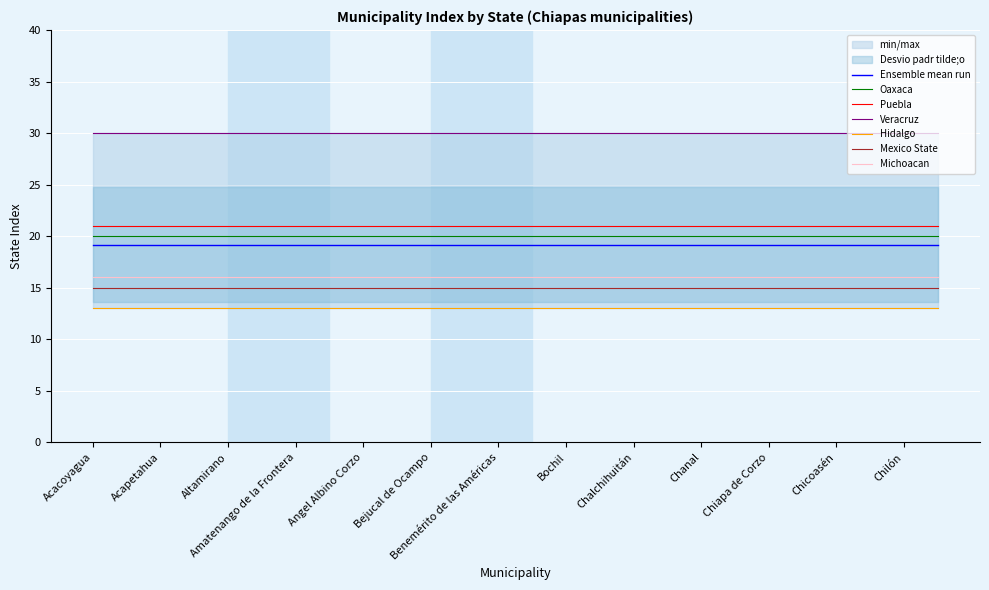

The value of Mexico State at Chanal is 15.0. True or false?

True